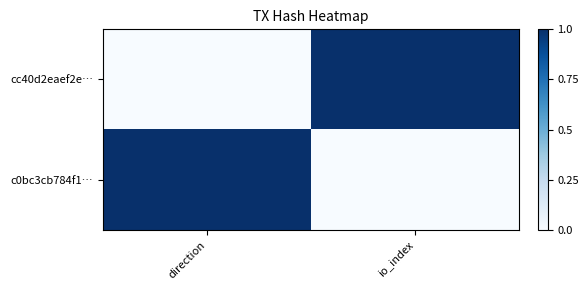

Reading right to left, transcribe all the data shown in this chart.

cc40d2eaef2e…: io_index=1	direction=0
c0bc3cb784f1…: io_index=0	direction=1